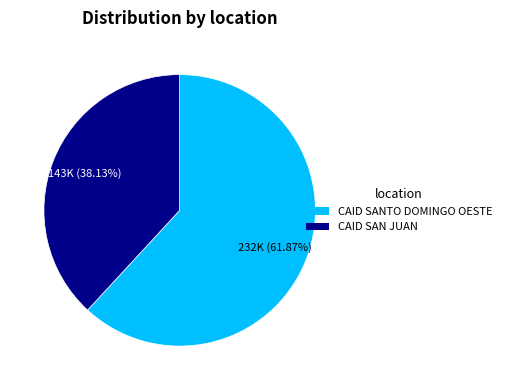

To the nearest percent, what is the combined percentage of CAID SANTO DOMINGO OESTE and CAID SAN JUAN?

100%